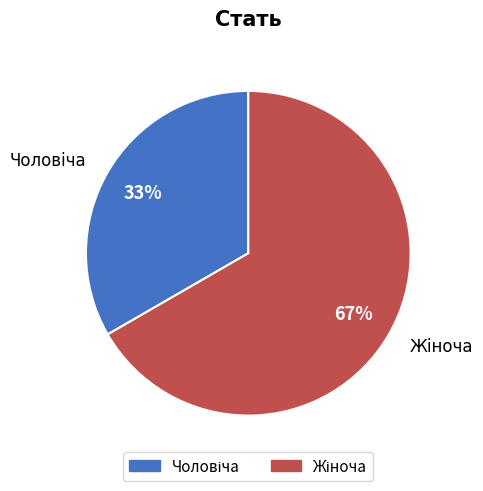

How many segments does this pie chart have?

2